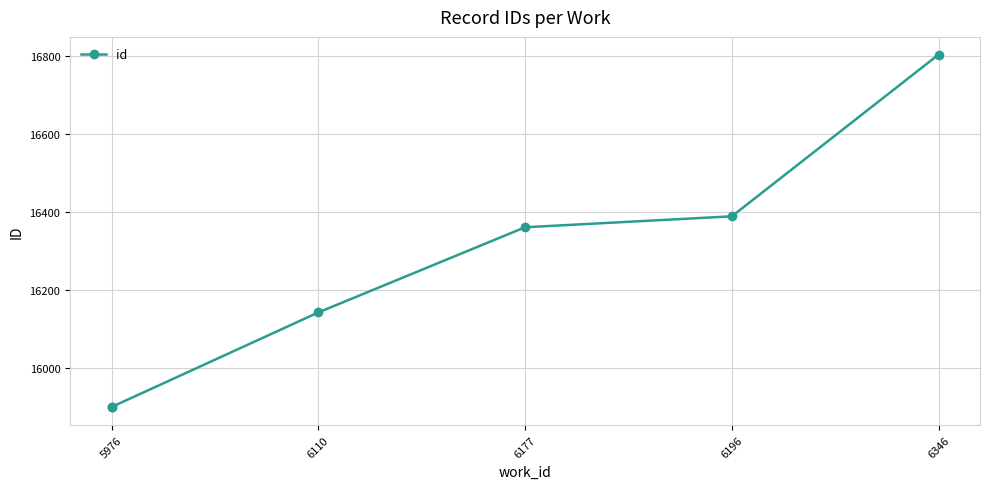

How many values exceed 16361?

2